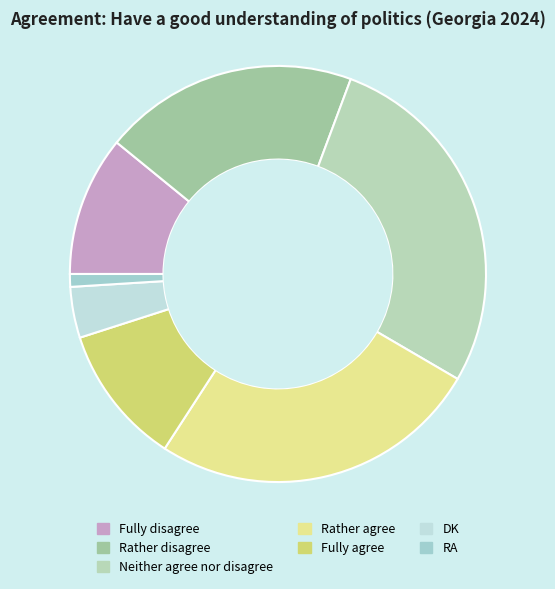

Which slice is the smallest?

RA